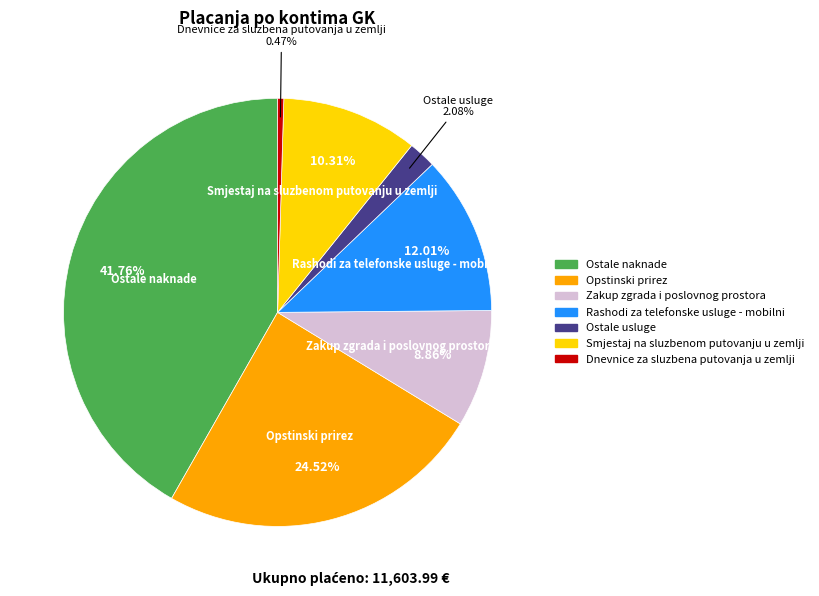

To the nearest percent, what is the difference between the Opstinski prirez and Zakup zgrada i poslovnog prostora slice percentages?

16%